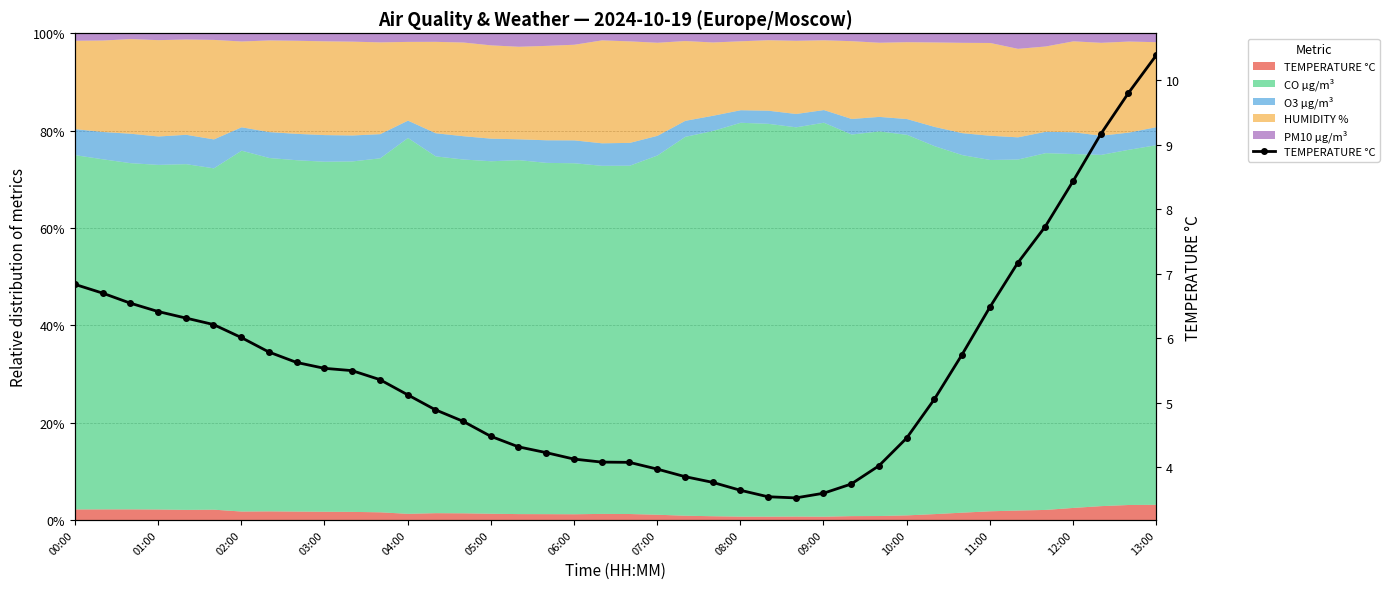

What is the sum of all values?

220.8